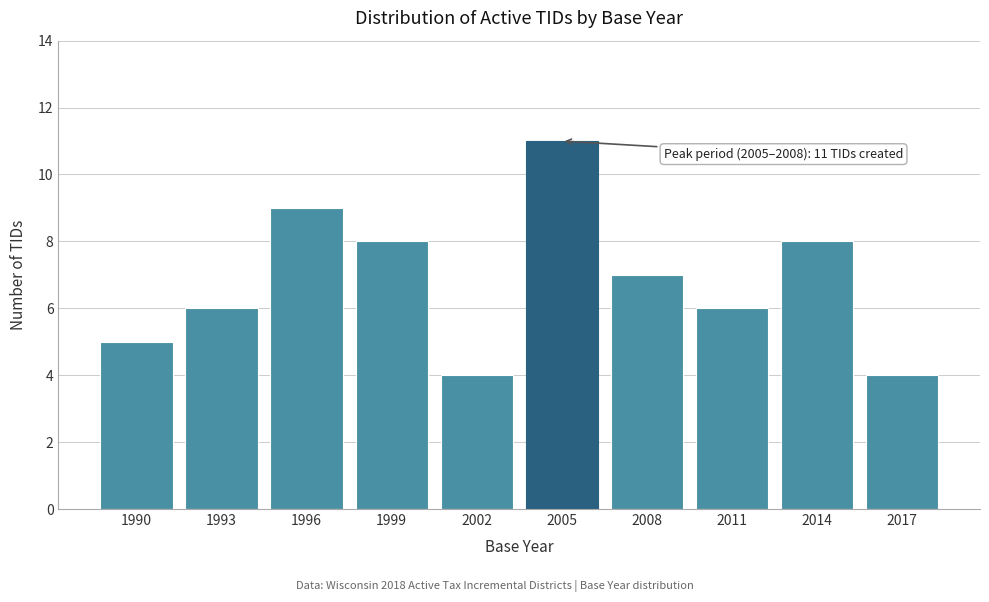

Reading left to right, extract all data points from this chart.

5	6	9	8	4	11	7	6	8	4